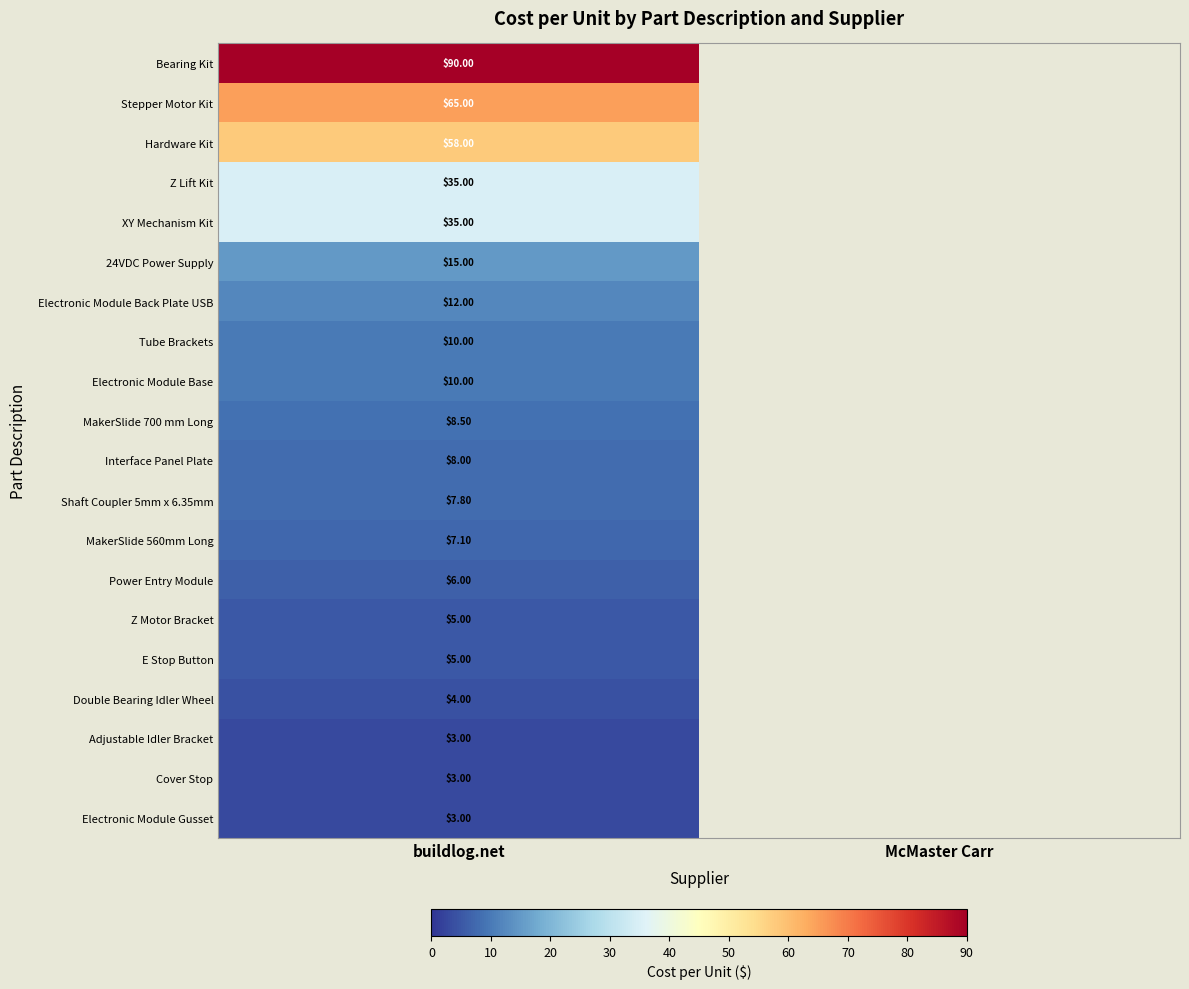

What is the difference between the highest and lowest values at buildlog.net?

87.0